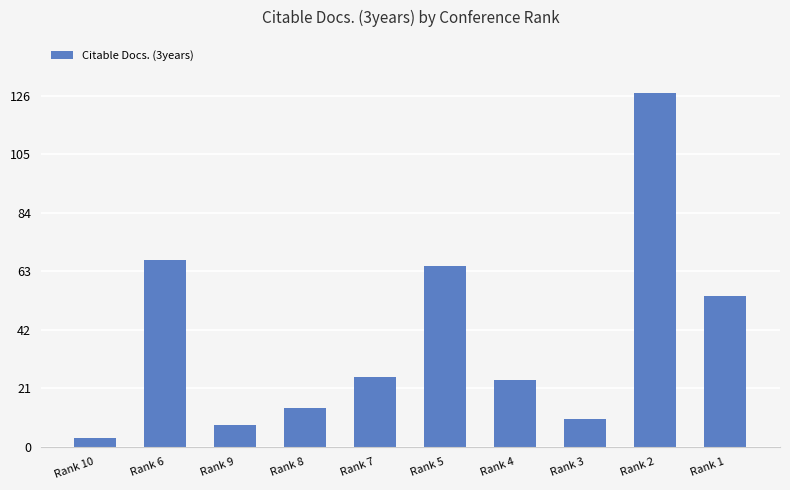

At which label does the data first exceed 25?

Rank 6